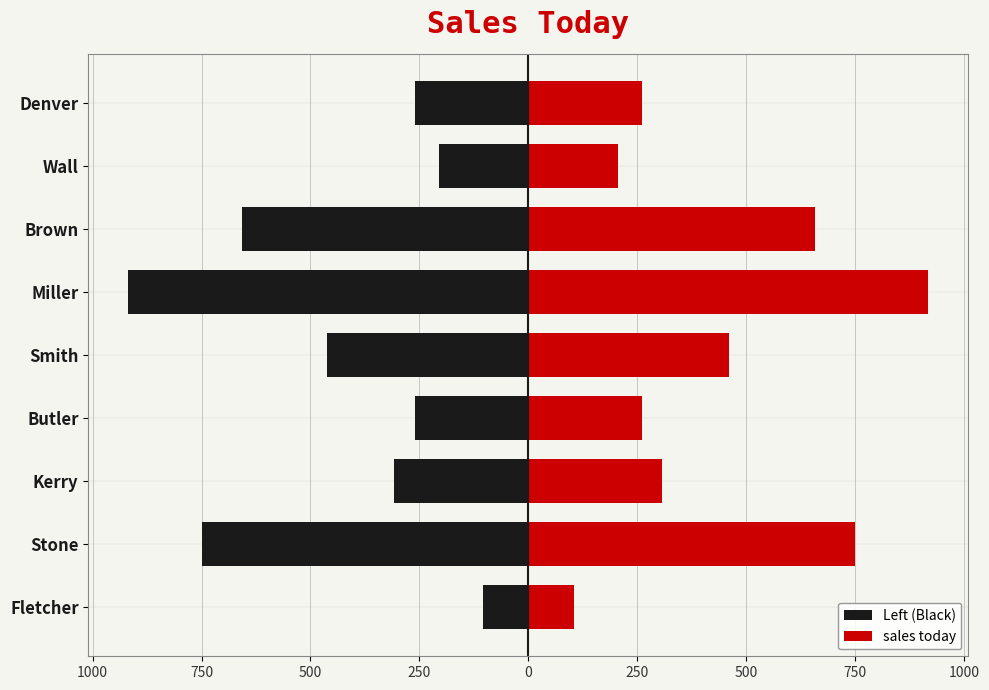

What is the minimum value shown in the chart?

-918